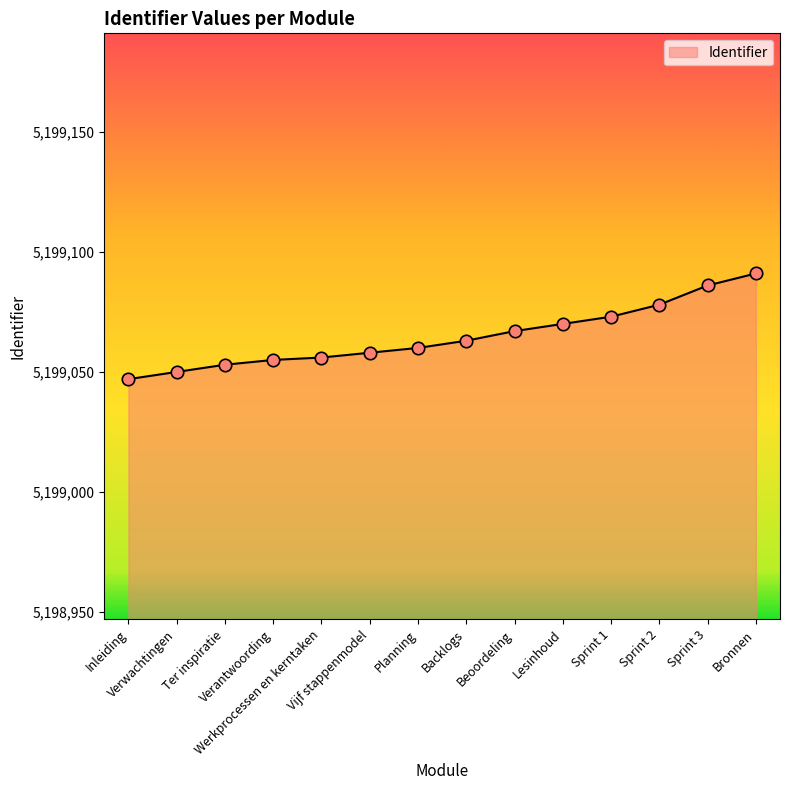

What is the change in value from Backlogs to Bronnen?

+28